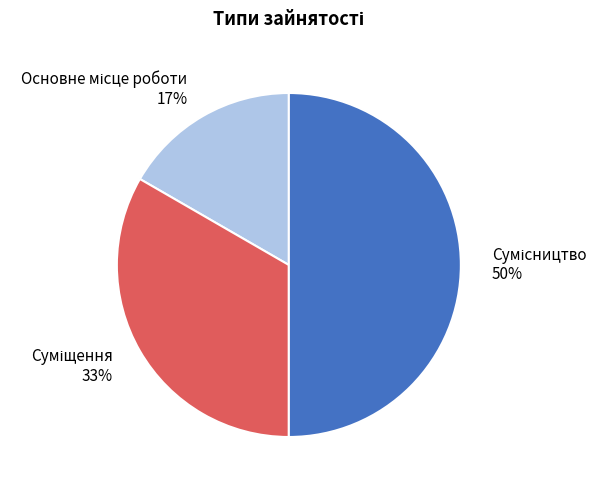

Count the number of slices in the pie.

3